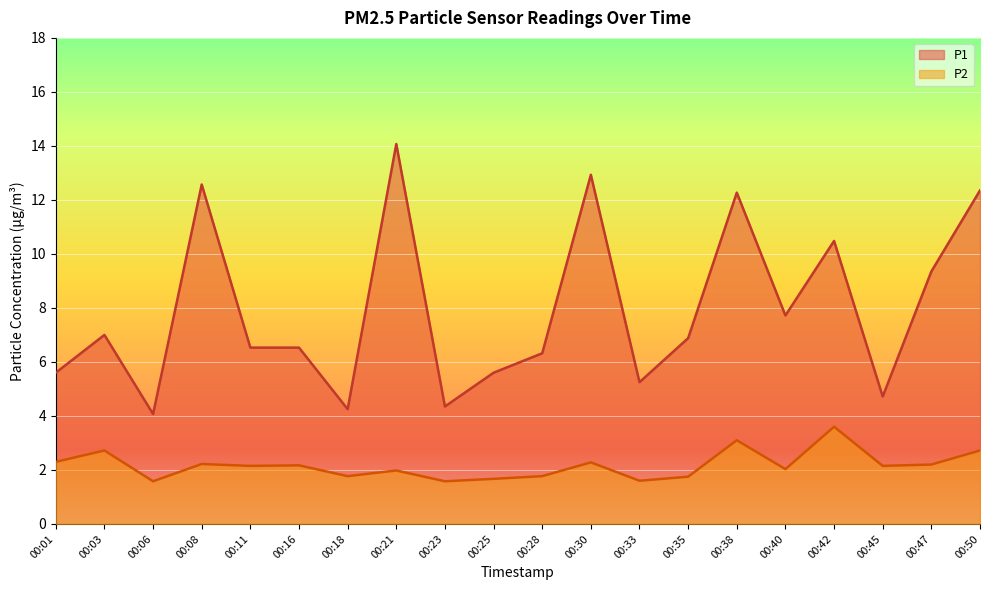

How many lines are shown in the chart?

2